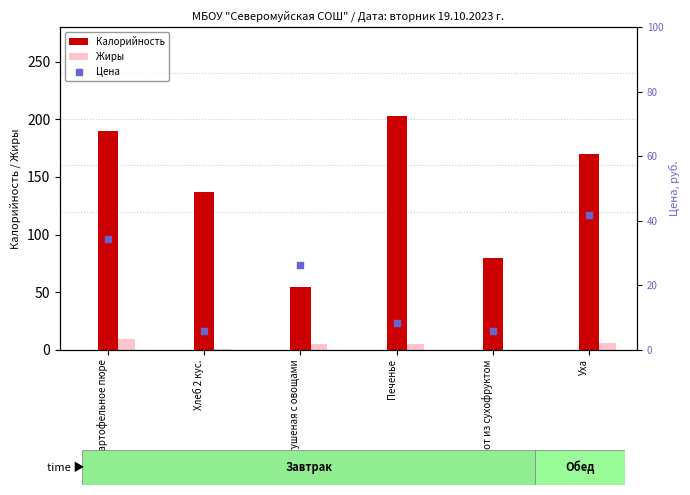

What are all the series names shown in the legend?

Калорийность, Жиры, Цена